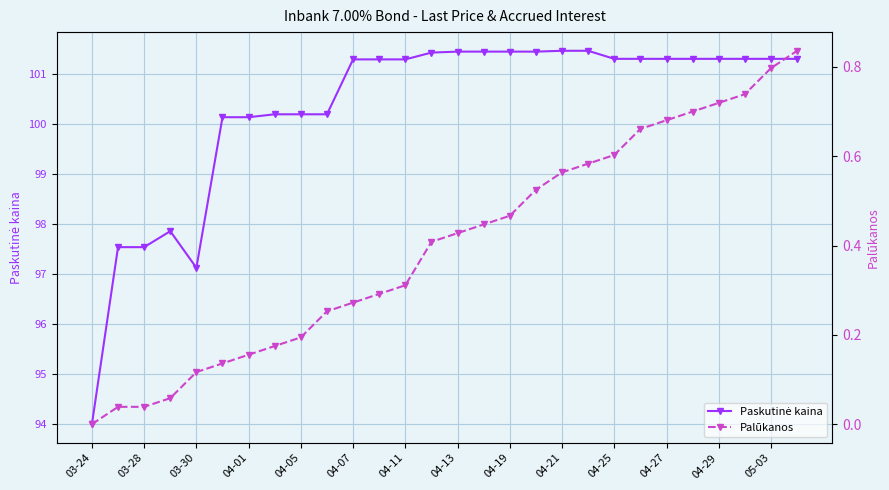

What is the sum of the Paskutinė kaina values at 03-24 and 04-19?

195.4